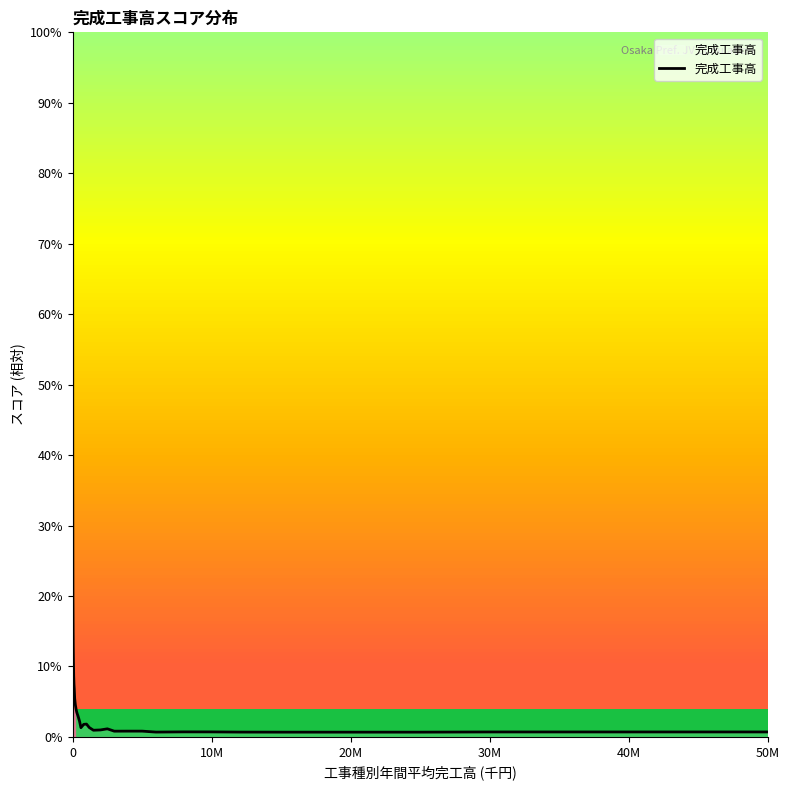

What is the maximum value shown in the chart?

100.0